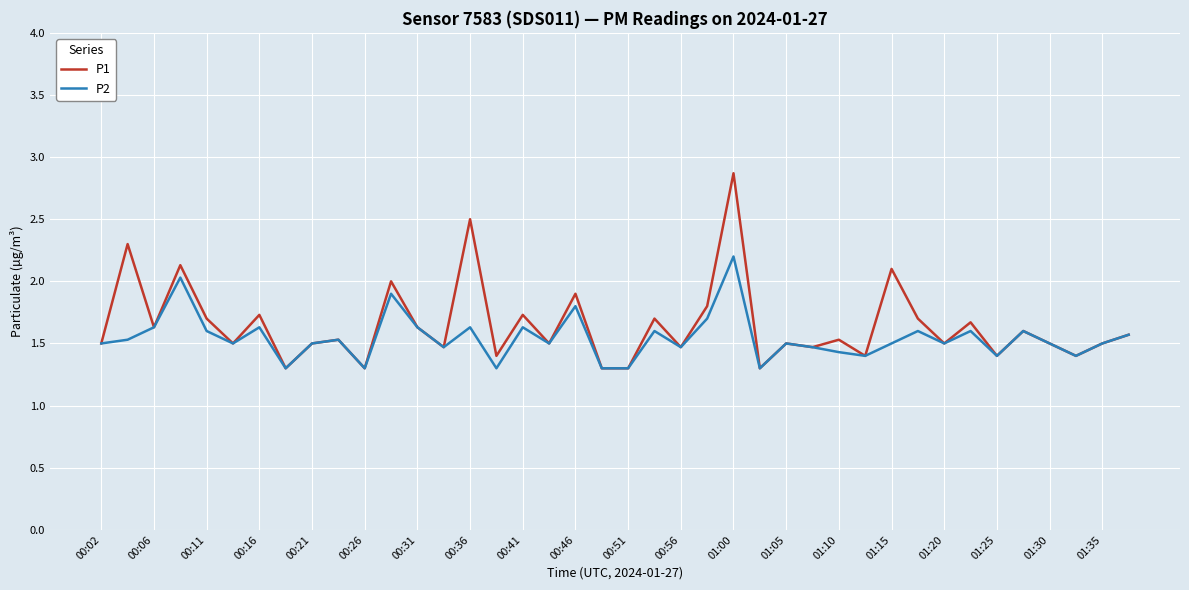

Which series has the largest range (max minus min)?

P1